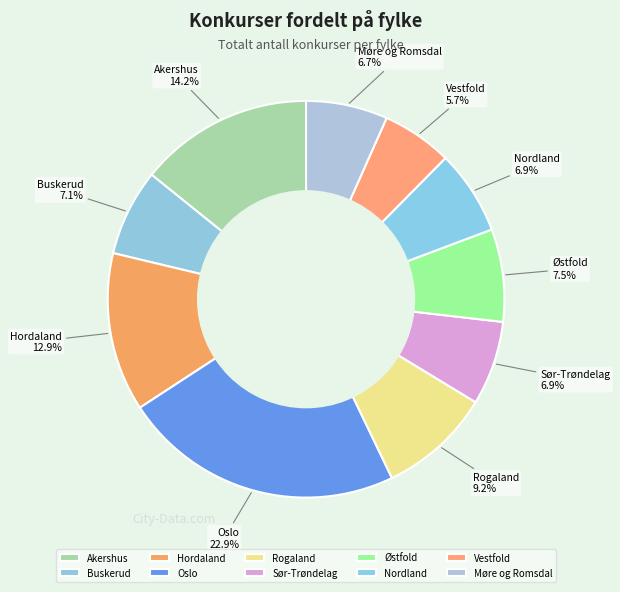

How much of the chart is everything except Møre og Romsdal?

93.3%